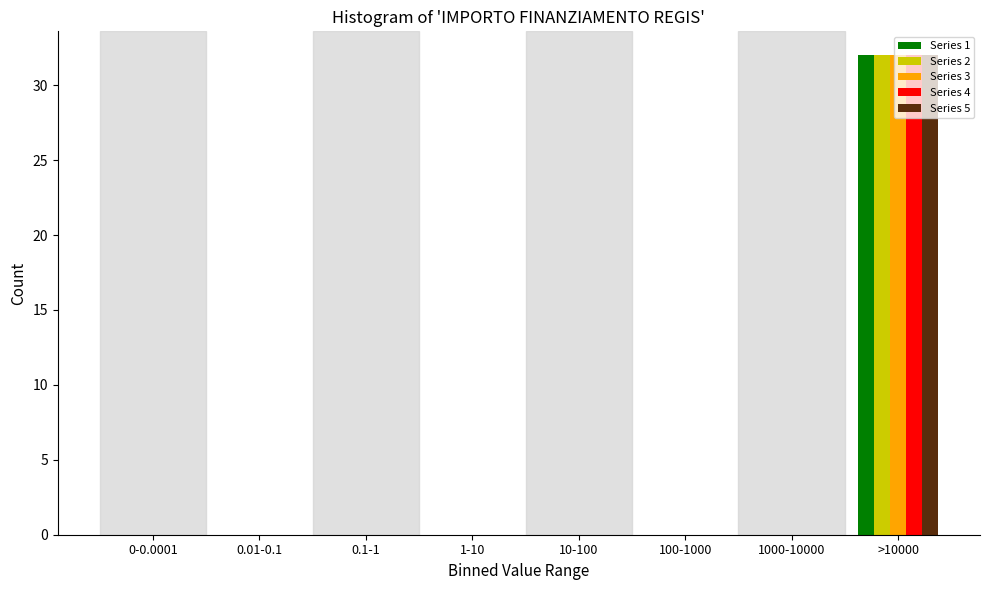

Is it true that Series 1 equals 0 at 1-10?

True